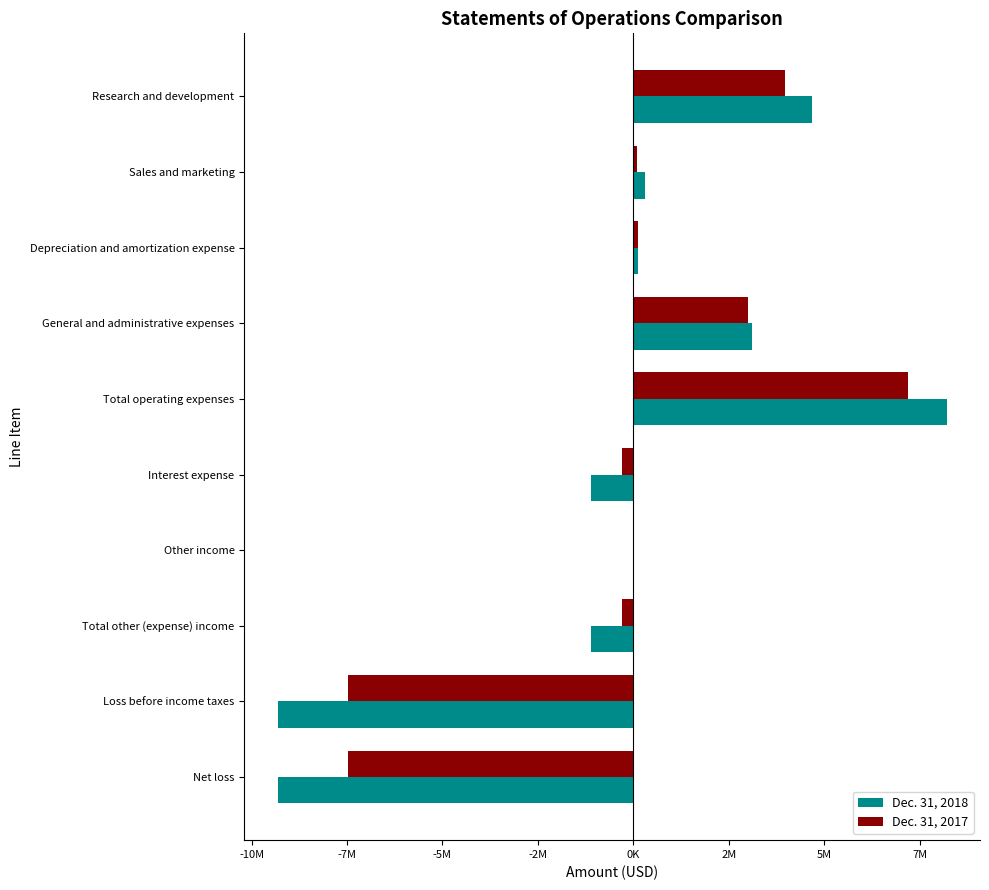

What are all the series names shown in the legend?

Dec. 31, 2018, Dec. 31, 2017